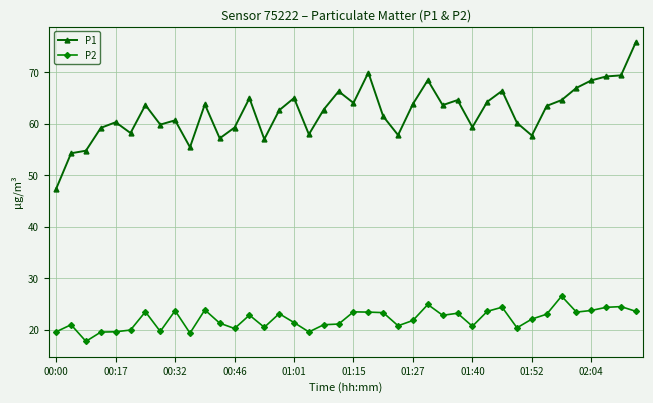

What is the minimum value for P1?

47.4